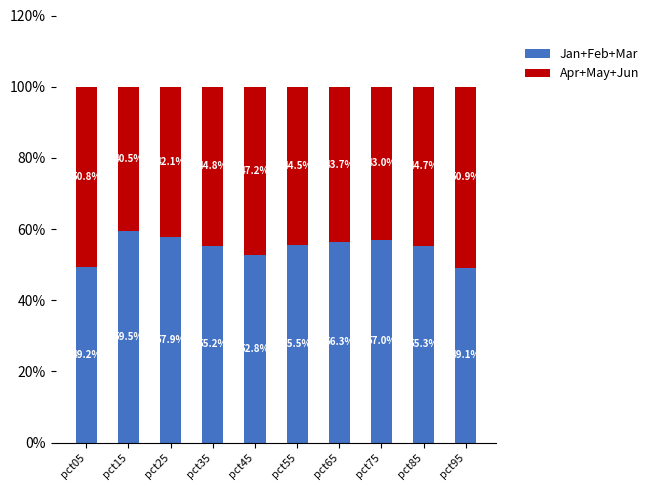

Reading left to right, what are the values for Jan+Feb+Mar?

49.2	59.5	57.9	55.2	52.8	55.5	56.3	57.0	55.3	49.1